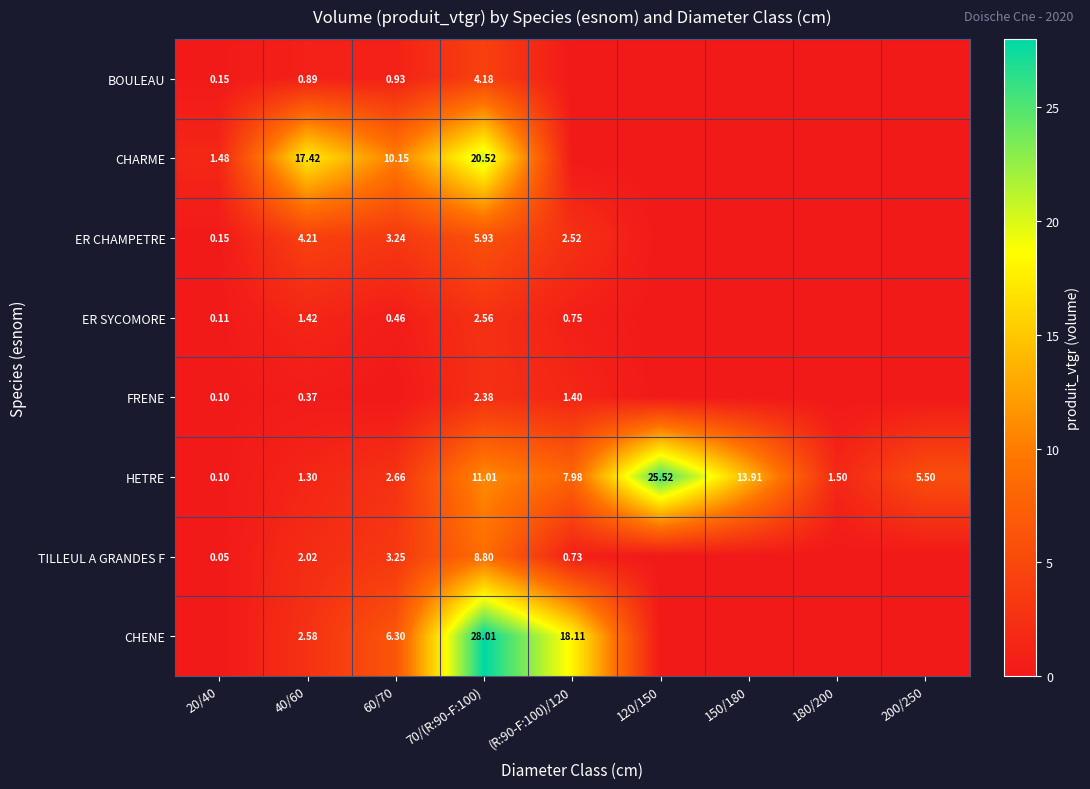

What is the difference between the HETRE values at 180/200 and 20/40?

1.4